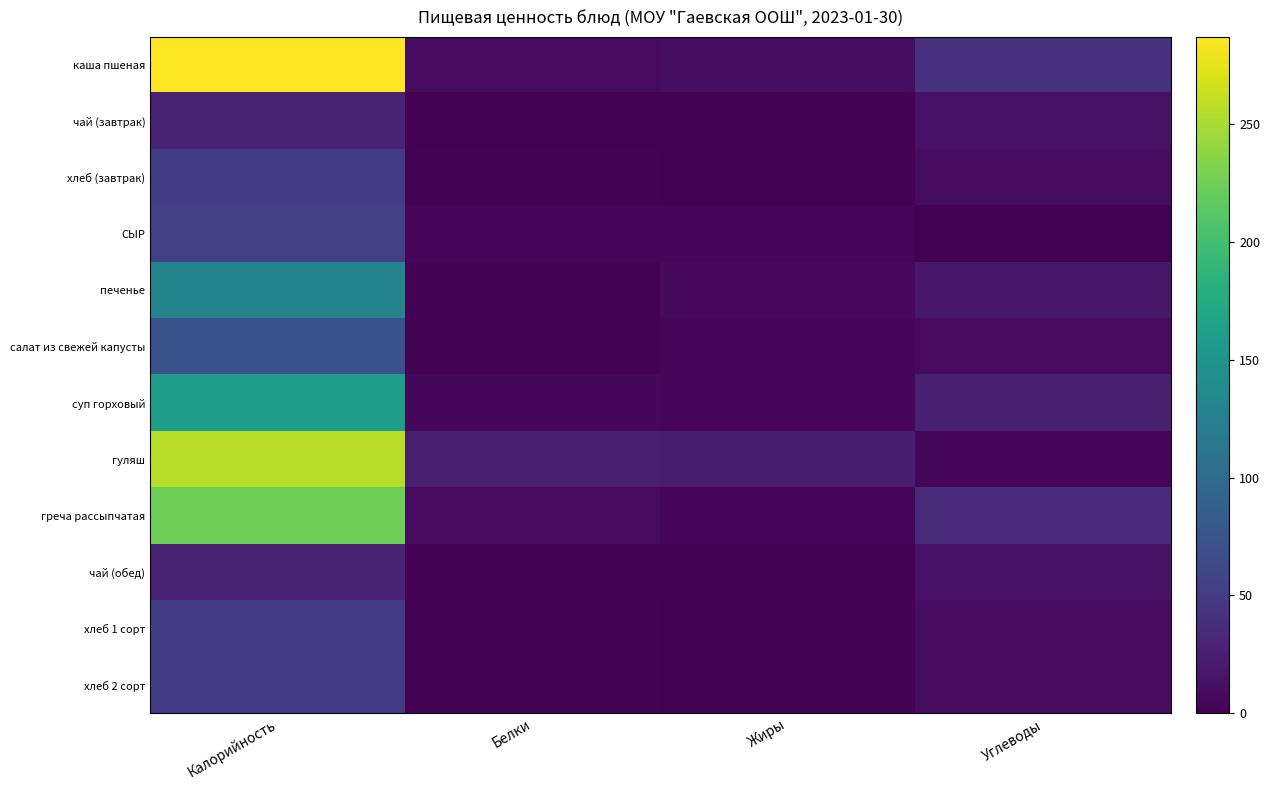

Which label corresponds to the smallest value in the chart?

Жиры